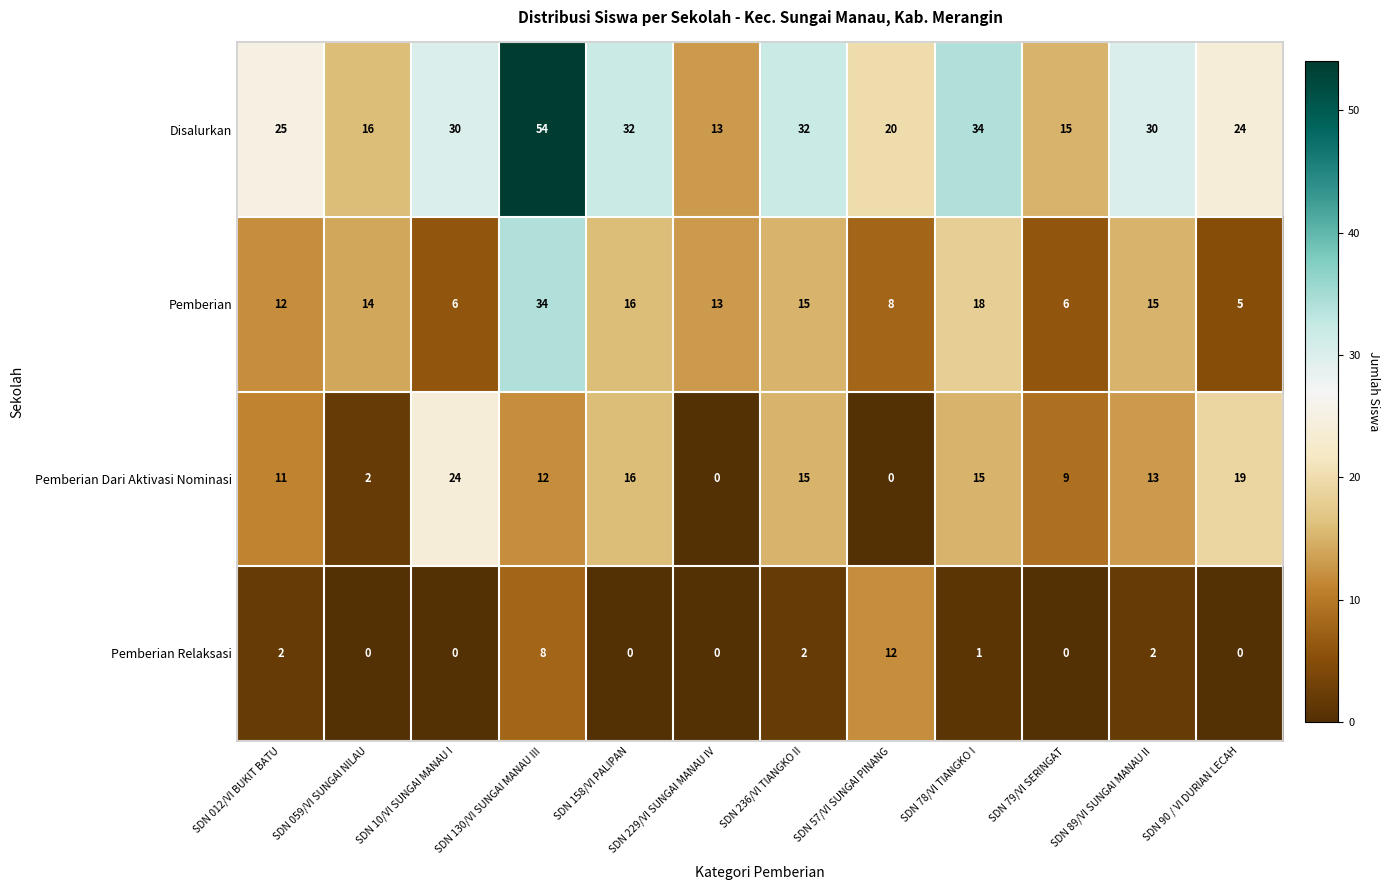

True or false: Disalurkan has a value of 84 at SDN 130/VI SUNGAI MANAU III.

False